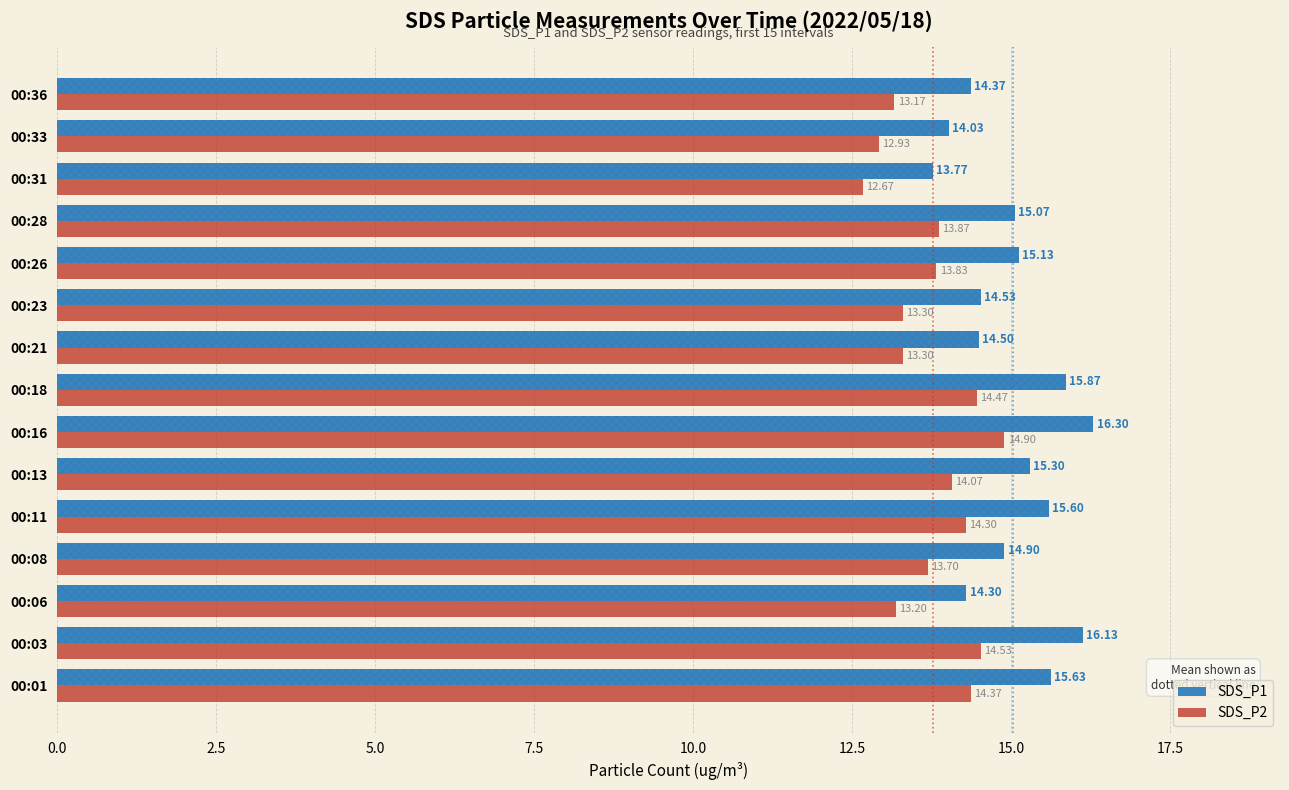

Are the bars horizontal?

Yes